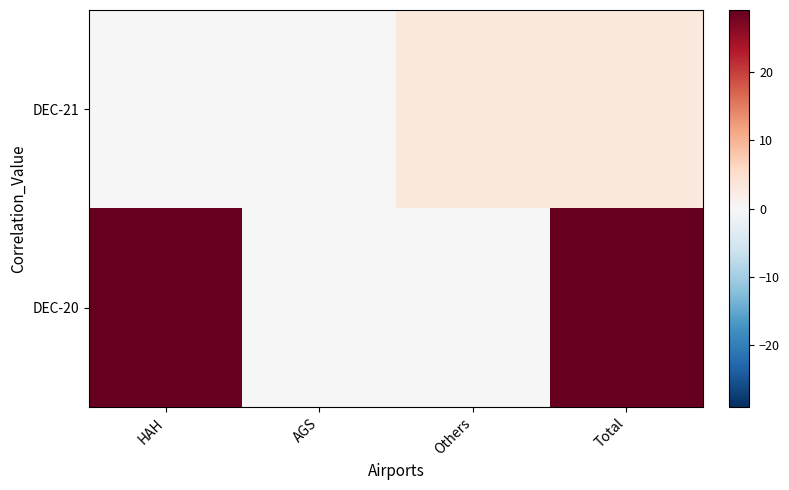

Reading left to right, transcribe all the data shown in this chart.

DEC-21: HAH=0	AGS=0	Others=3	Total=3
DEC-20: HAH=29	AGS=0	Others=0	Total=29